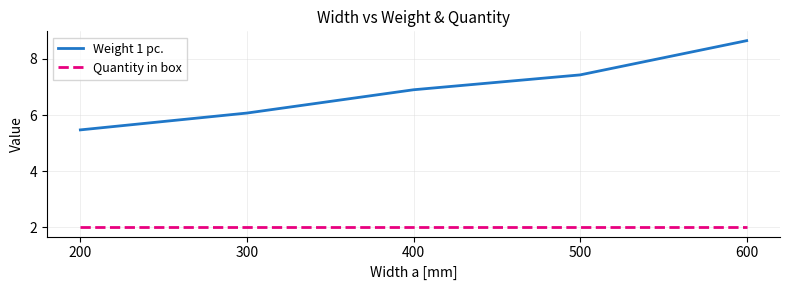

Which series has the largest total across all categories?

Weight 1 pc.